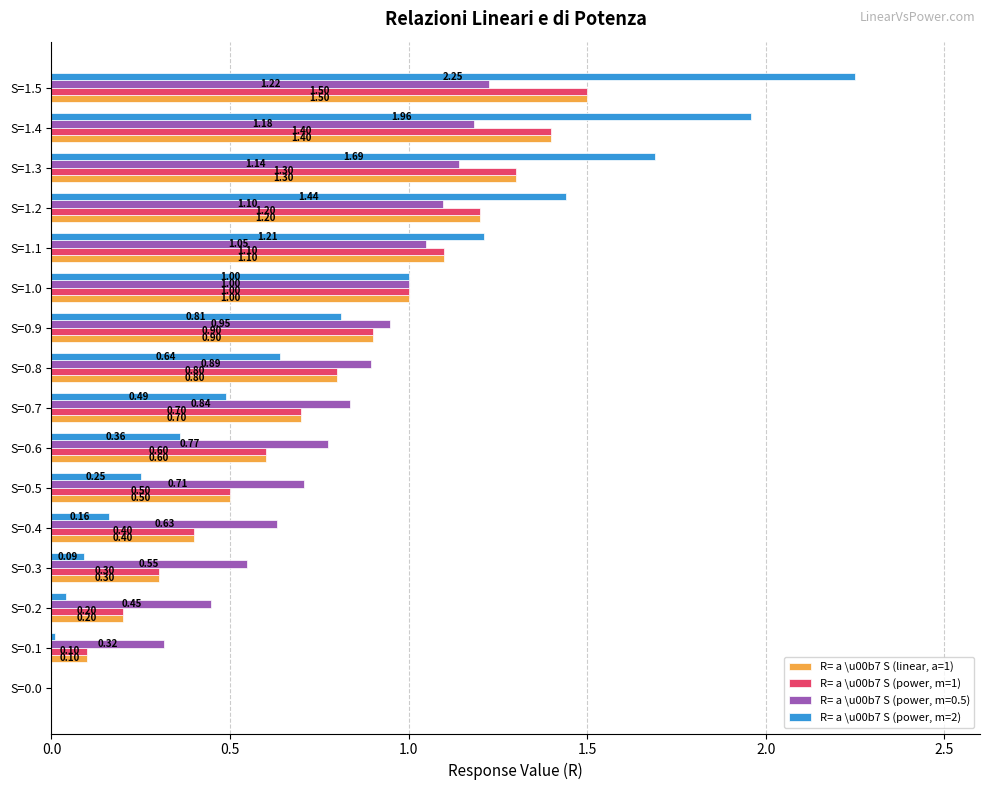

What is the sum of the R= a \u00b7 S (power, m=1) values at S=0.8 and S=0.7?

1.5